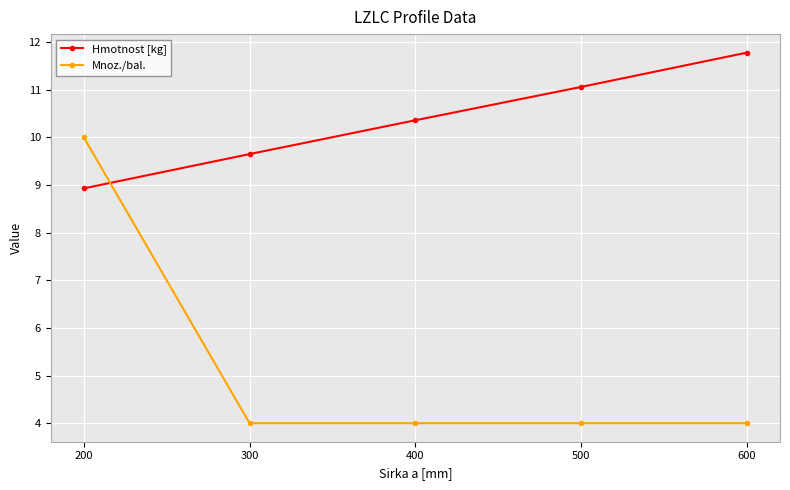

Reading left to right, transcribe all the data shown in this chart.

Hmotnost [kg]: 200=8.9	300=9.7	400=10.4	500=11.1	600=11.8
Mnoz./bal.: 200=10.0	300=4.0	400=4.0	500=4.0	600=4.0